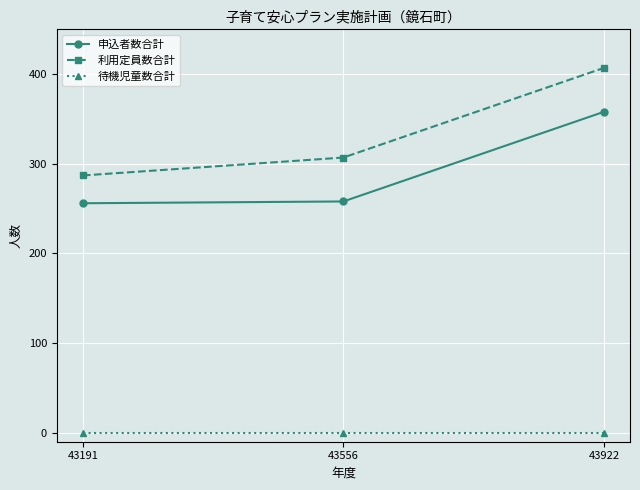

List the series in order of their peak value, lowest first.

待機児童数合計, 申込者数合計, 利用定員数合計